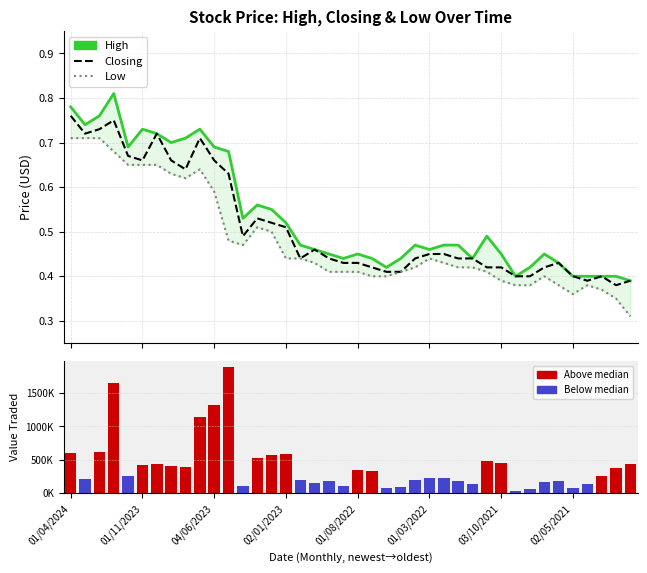

Reading left to right, transcribe all the data shown in this chart.

High: 0.8	0.7	0.8	0.8	0.7	0.7	0.7	0.7	0.7	0.7	0.7	0.7	0.5	0.6	0.6	0.5	0.5	0.5	0.5	0.4	0.5	0.4	0.4	0.4	0.5	0.5	0.5	0.5	0.4	0.5	0.5	0.4	0.4	0.5	0.4	0.4	0.4	0.4	0.4	0.4
Closing: 0.8	0.7	0.7	0.8	0.7	0.7	0.7	0.7	0.6	0.7	0.7	0.6	0.5	0.5	0.5	0.5	0.4	0.5	0.4	0.4	0.4	0.4	0.4	0.4	0.4	0.5	0.5	0.4	0.4	0.4	0.4	0.4	0.4	0.4	0.4	0.4	0.4	0.4	0.4	0.4
Low: 0.7	0.7	0.7	0.7	0.7	0.7	0.7	0.6	0.6	0.6	0.6	0.5	0.5	0.5	0.5	0.4	0.4	0.4	0.4	0.4	0.4	0.4	0.4	0.4	0.4	0.4	0.4	0.4	0.4	0.4	0.4	0.4	0.4	0.4	0.4	0.4	0.4	0.4	0.3	0.3
Value Traded: 595311.0	211086.0	617181.0	1653562.0	253903.0	423703.0	438236.0	411619.0	393387.0	1139500.0	1316564.0	1885011.0	106733.0	528130.0	565105.0	579722.0	202917.0	145704.0	182842.0	106691.0	340753.0	332418.0	82276.0	86149.0	201776.0	229872.0	225669.0	179310.0	134432.0	488509.0	452341.0	27688.0	58440.0	160735.0	187289.0	73189.0	134982.0	256500.0	371020.0	429552.0